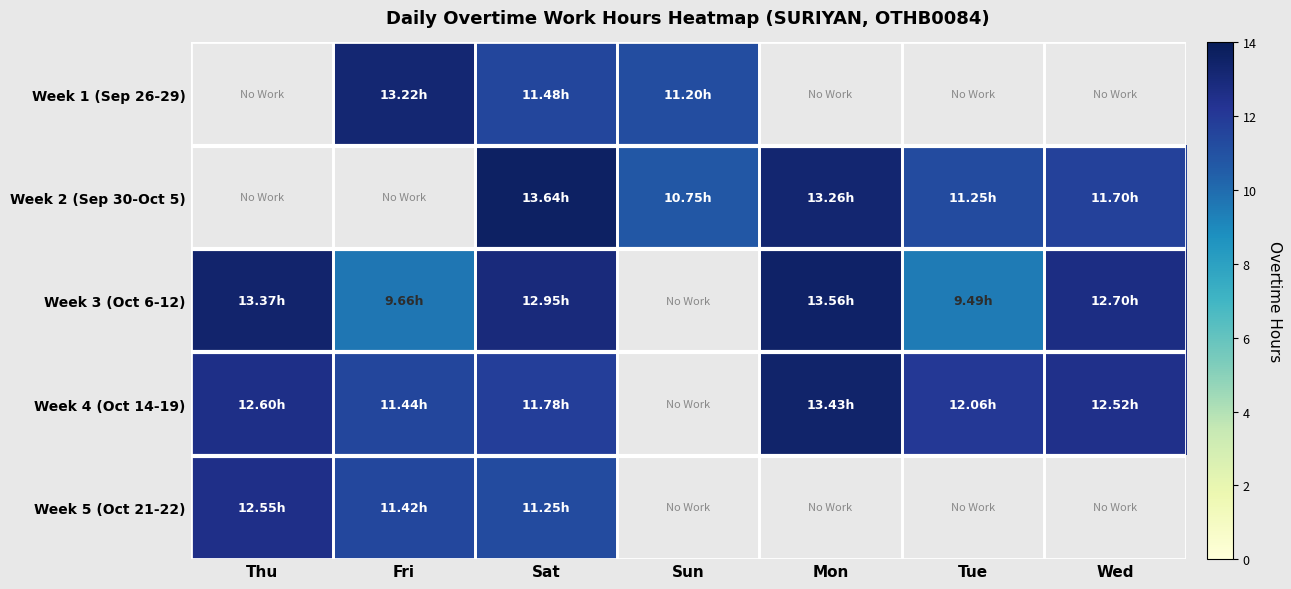

What is the total value across all series at Sun?

21.9